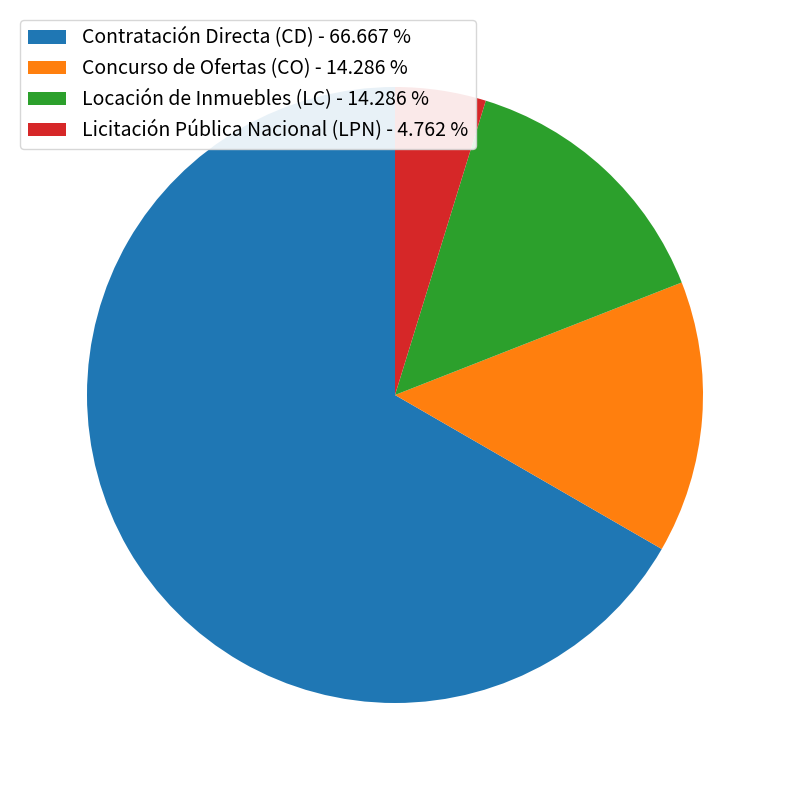

How many slices are in this pie chart?

4